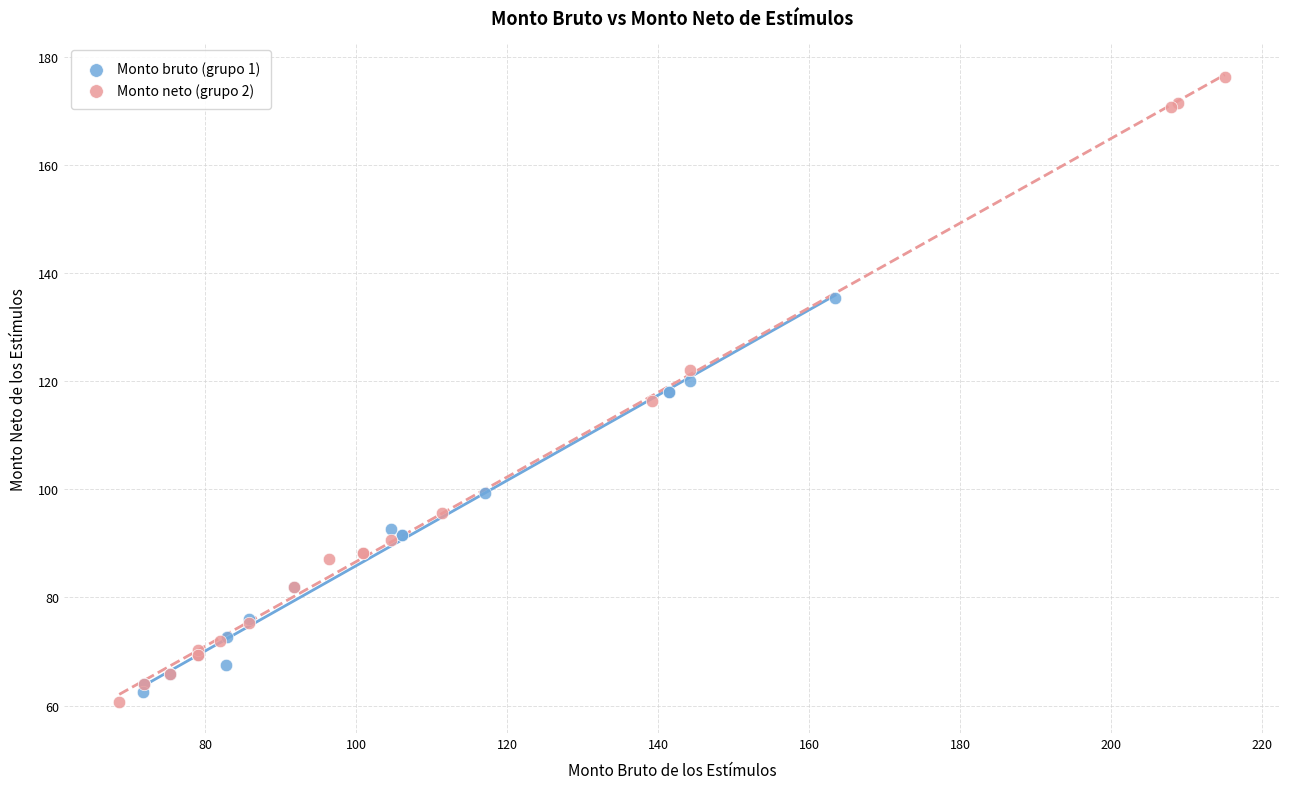

Which series has the largest Y range (max minus min)?

Monto neto (grupo 2)